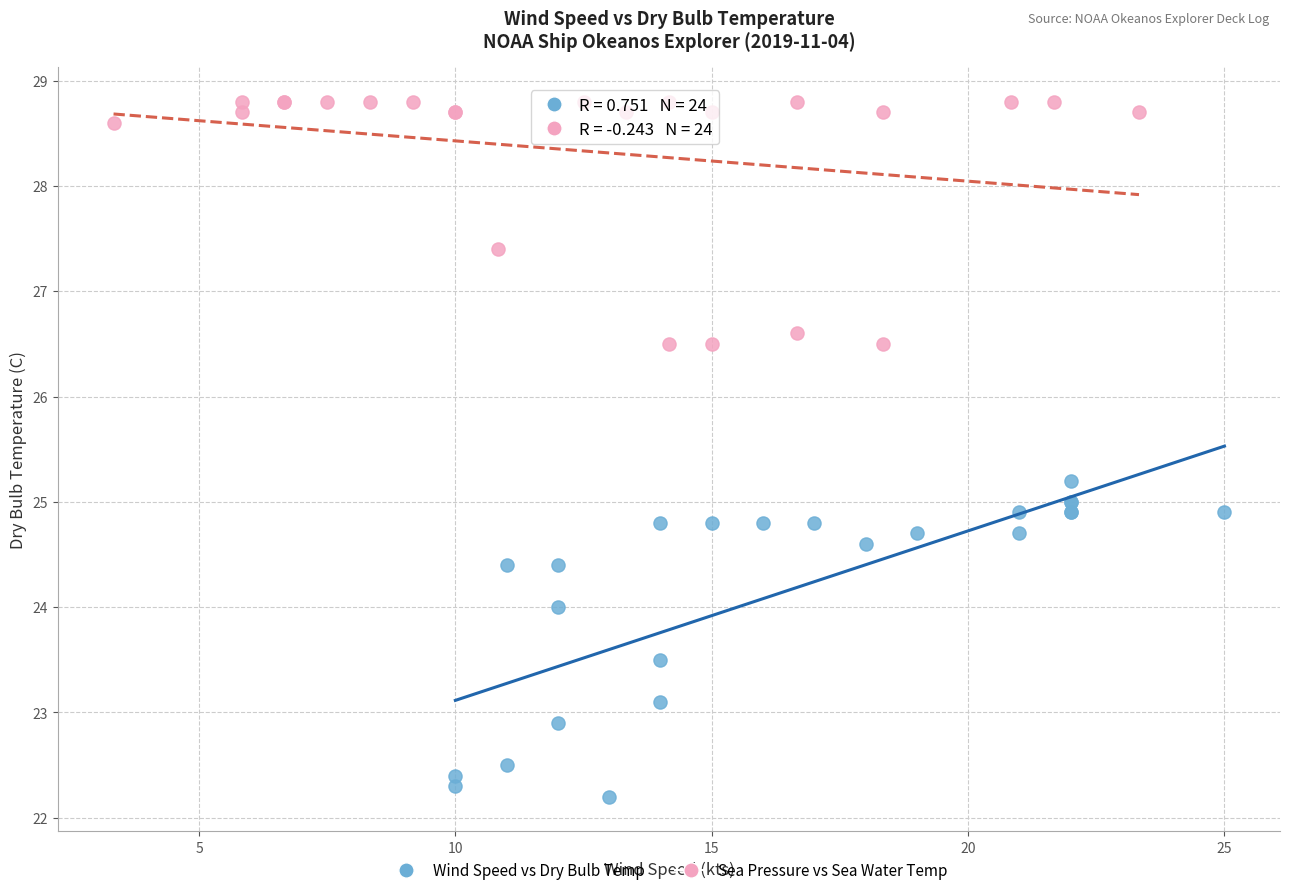

Which series has the largest Y range (max minus min)?

Wind Speed vs Dry Bulb Temp